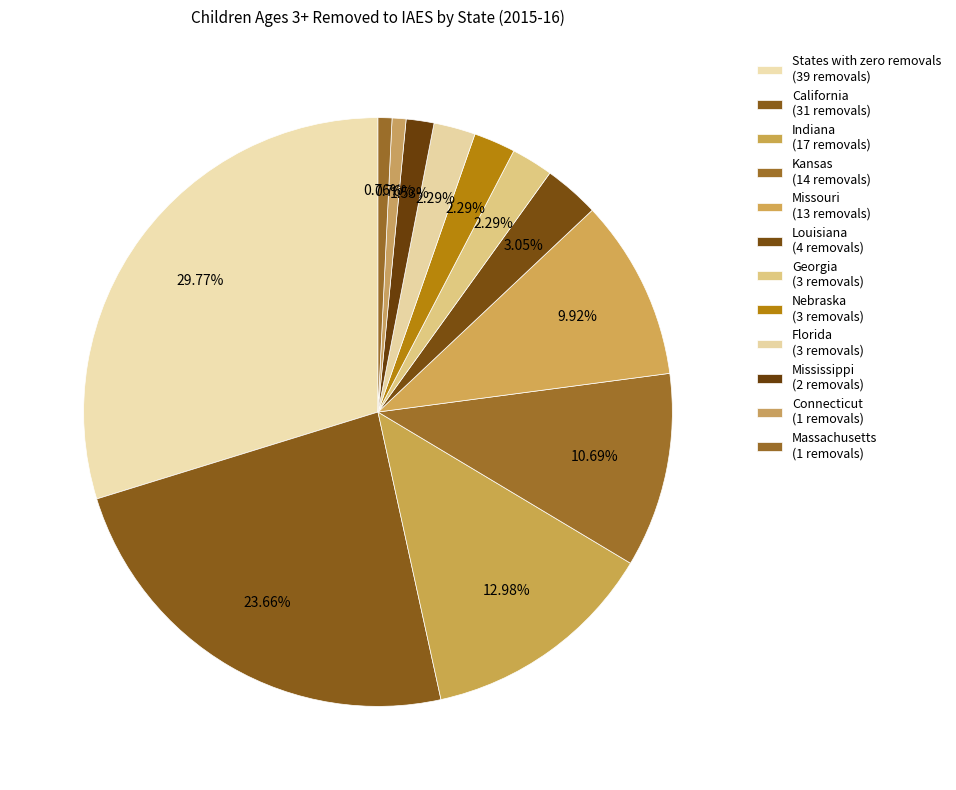

How many segments does this pie chart have?

12